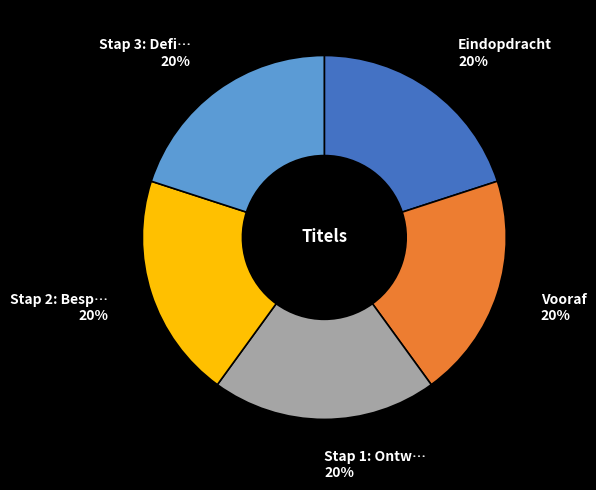

Is there a majority slice in this chart?

No